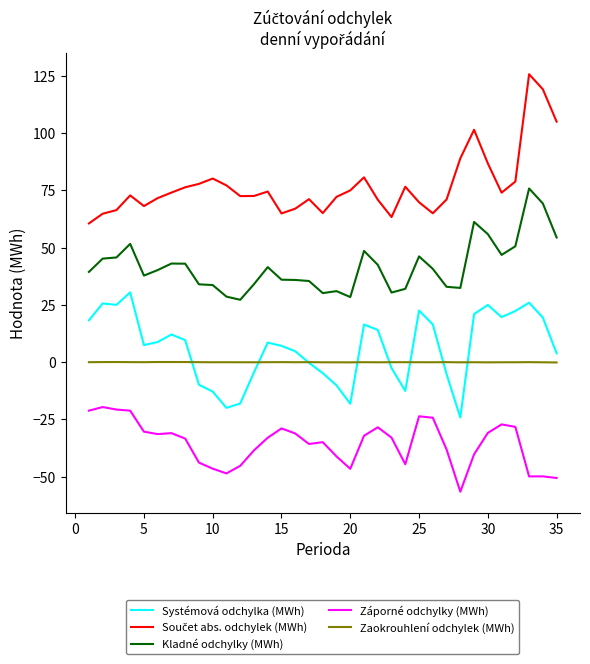

What is the highest value of the Záporné odchylky (MWh) series?

-19.6